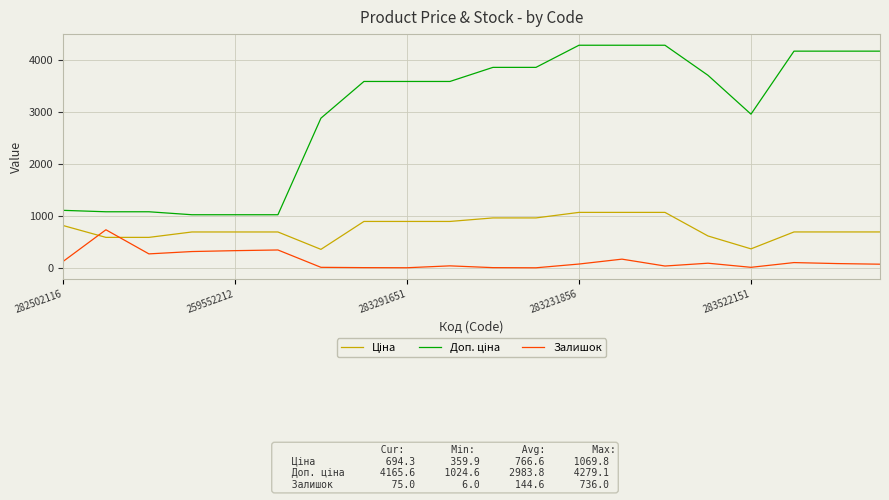

What is the difference between the maximum and minimum values in the Залишок series?

730.0